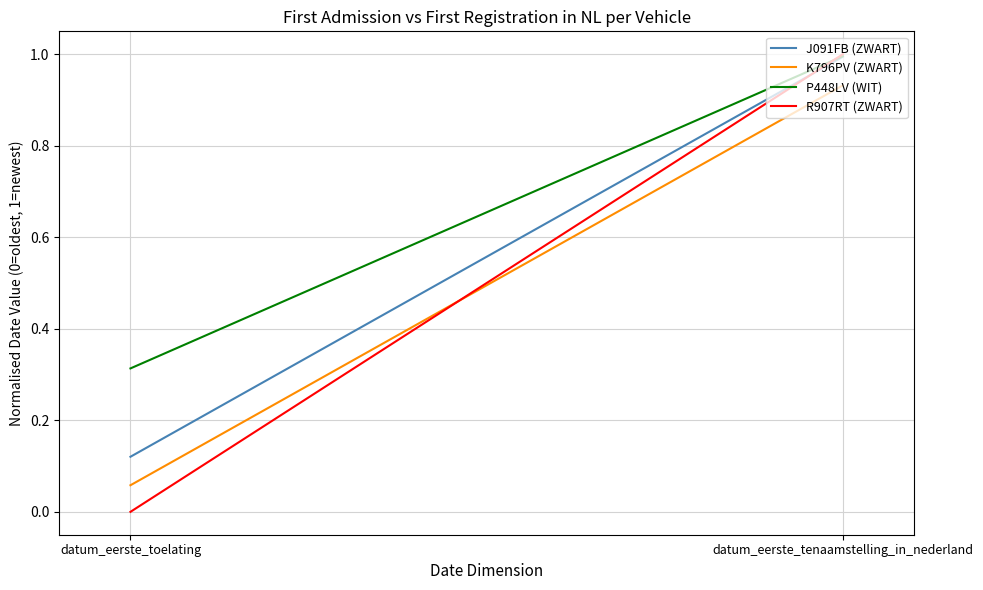

Is the value of R907RT (ZWART) at datum_eerste_toelating greater than the value of K796PV (ZWART) at datum_eerste_tenaamstelling_in_nederland?

No